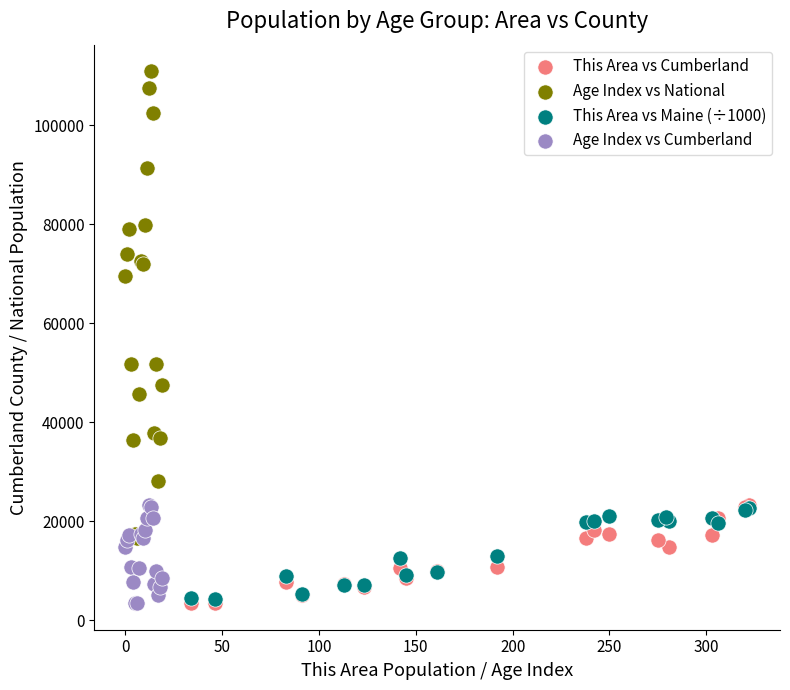

Which series contains the highest Y value?

Age Index vs National